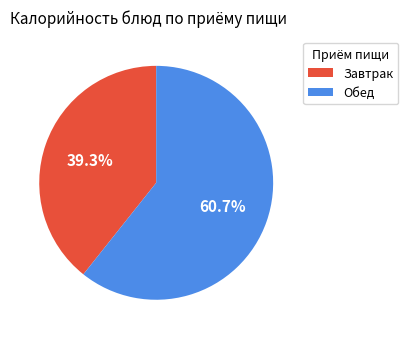

Does any single category account for the majority?

Yes